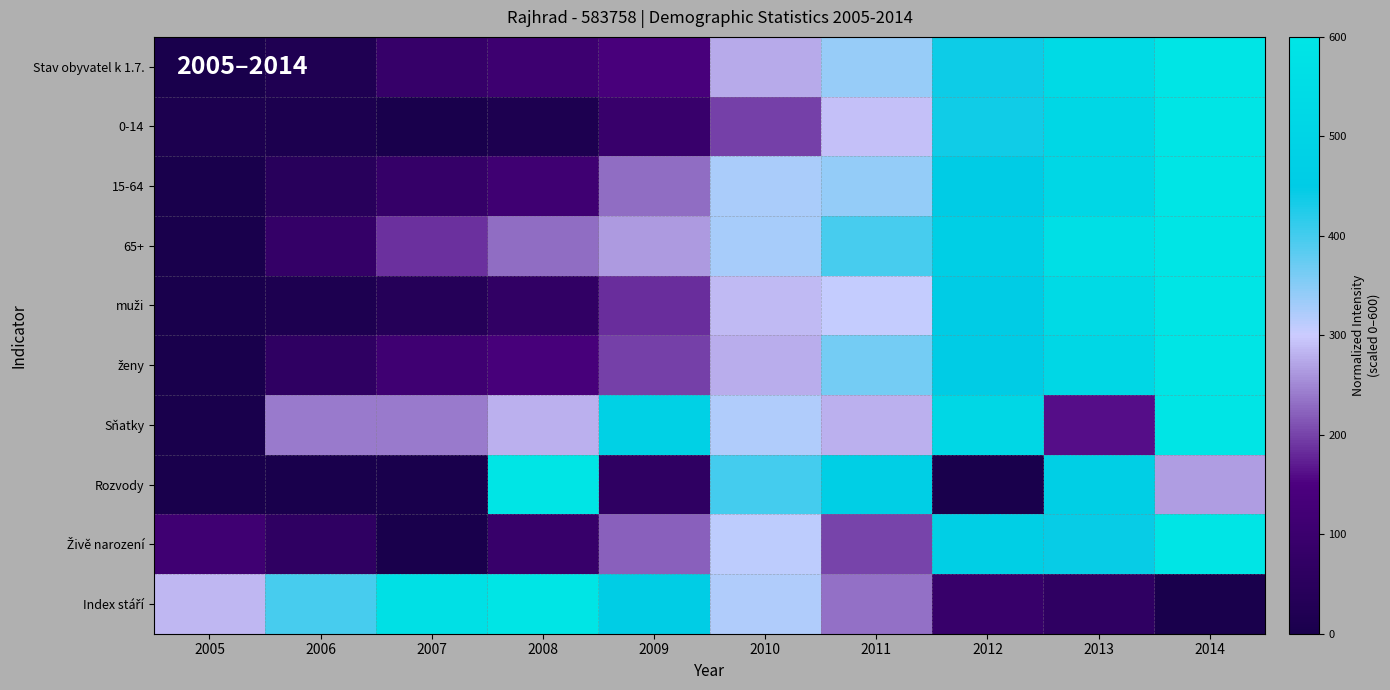

How many series are shown in this chart?

10